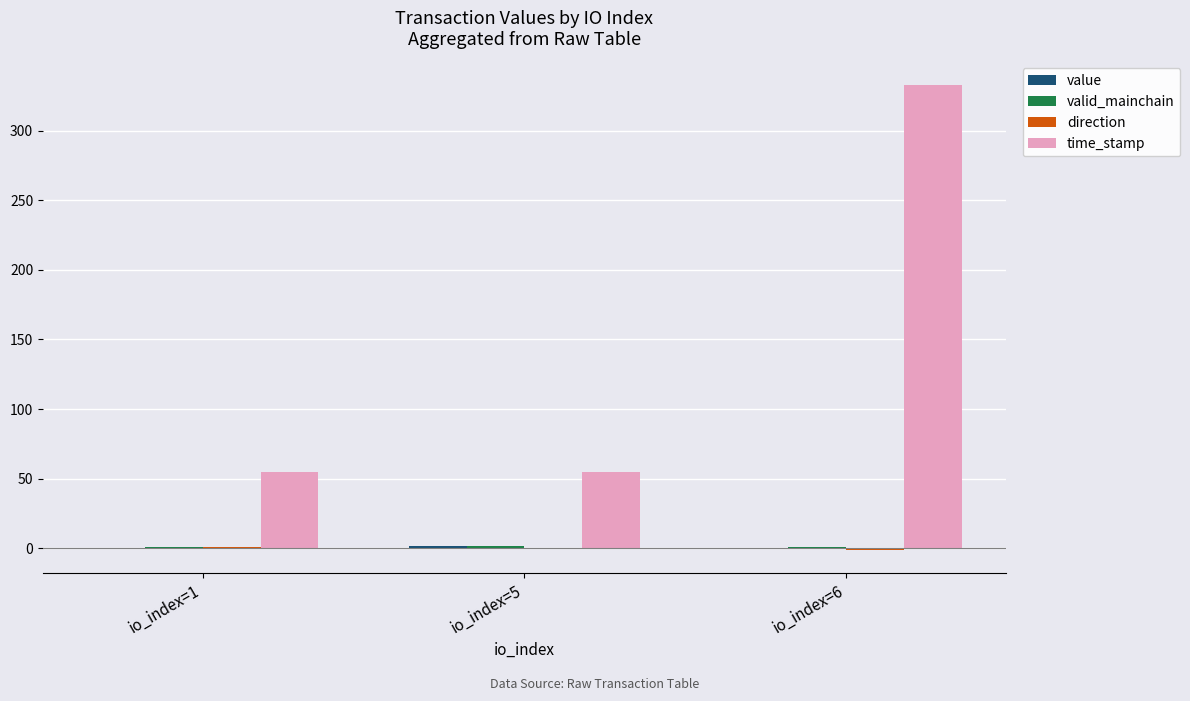

Which series has the largest total across all categories?

time_stamp